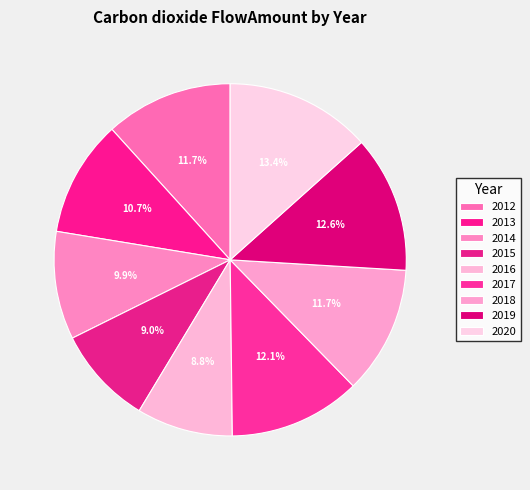

What percentage is NOT represented by 2018?

88.3%